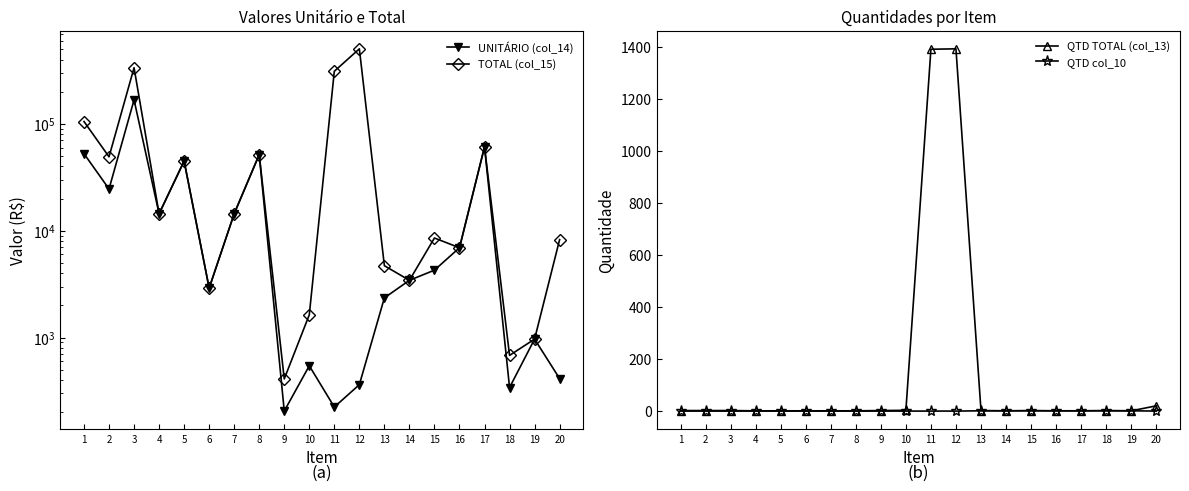

At how many categories does at least one series exceed 18915?

8